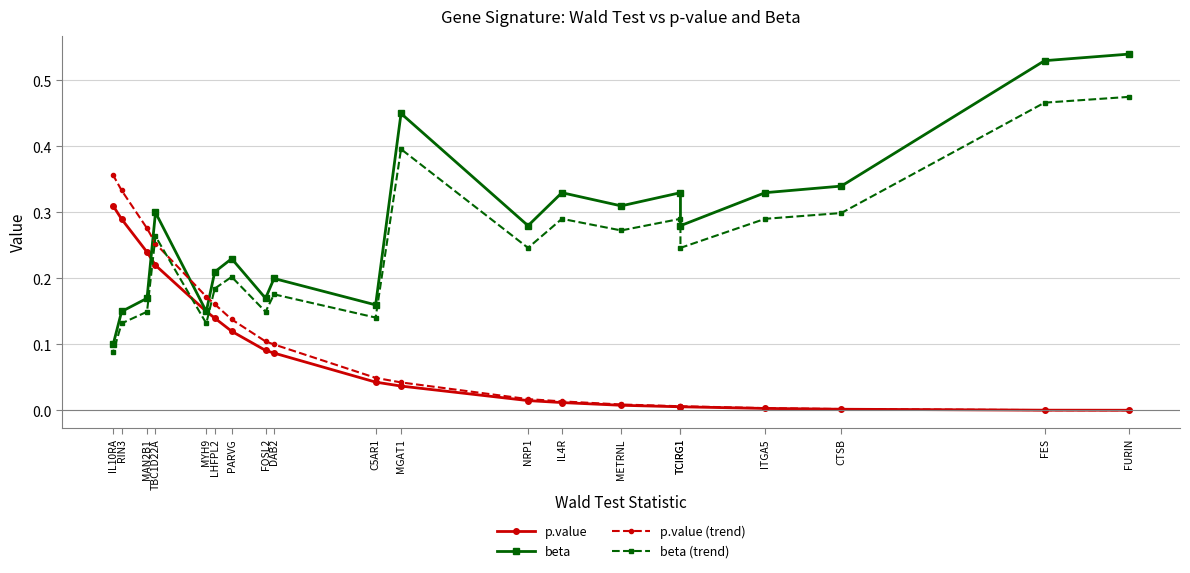

Between FURIN and LHFPL2, which series saw the biggest shift?

beta